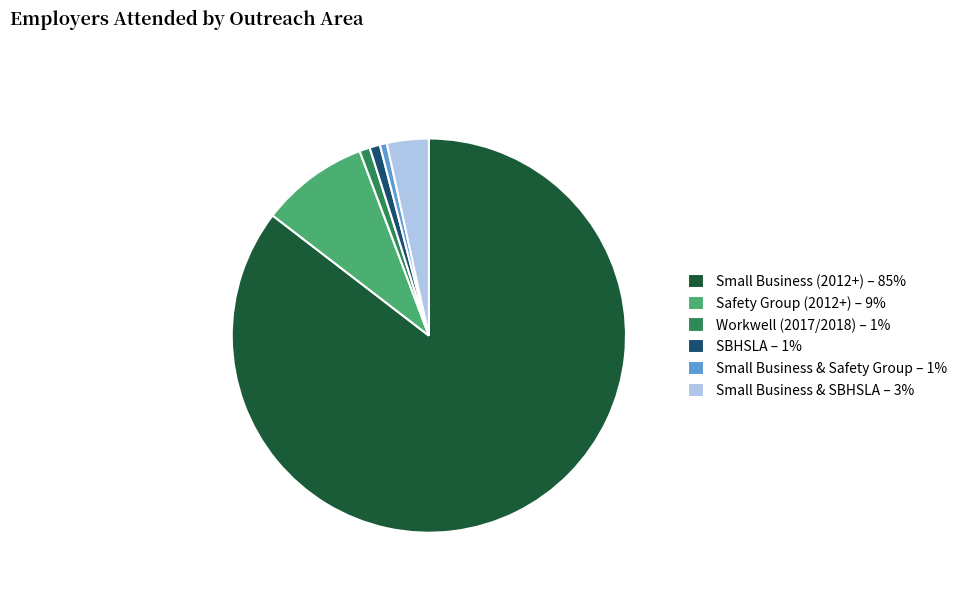

Do Workwell (2017/2018) and SBHSLA together represent more than half of the pie?

No